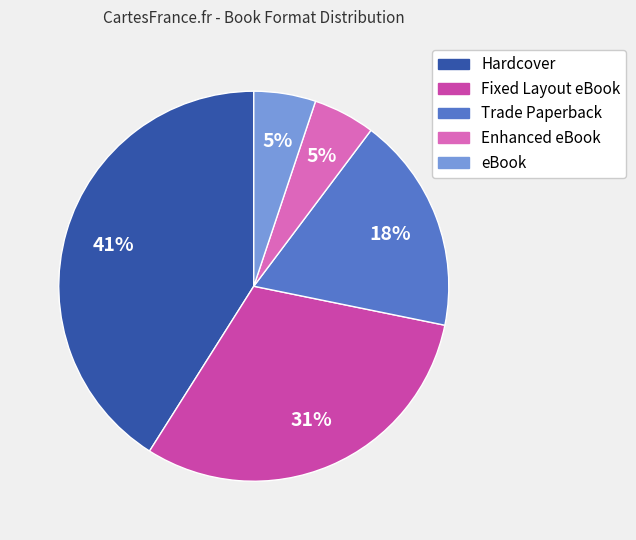

To the nearest percent, what percentage of the pie is Hardcover?

41%